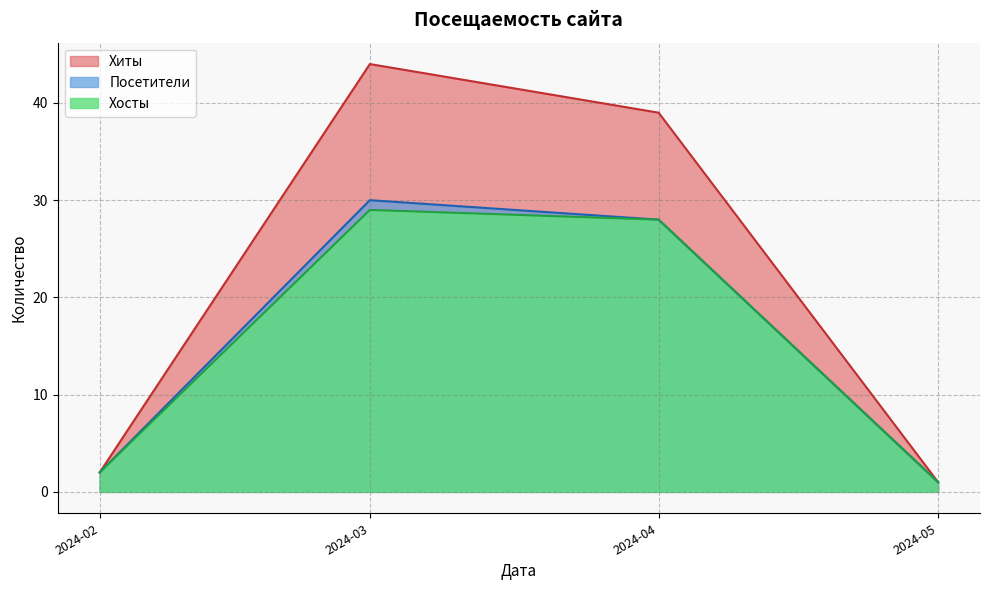

True or false: Хиты has more than 1 interior local peaks.

False